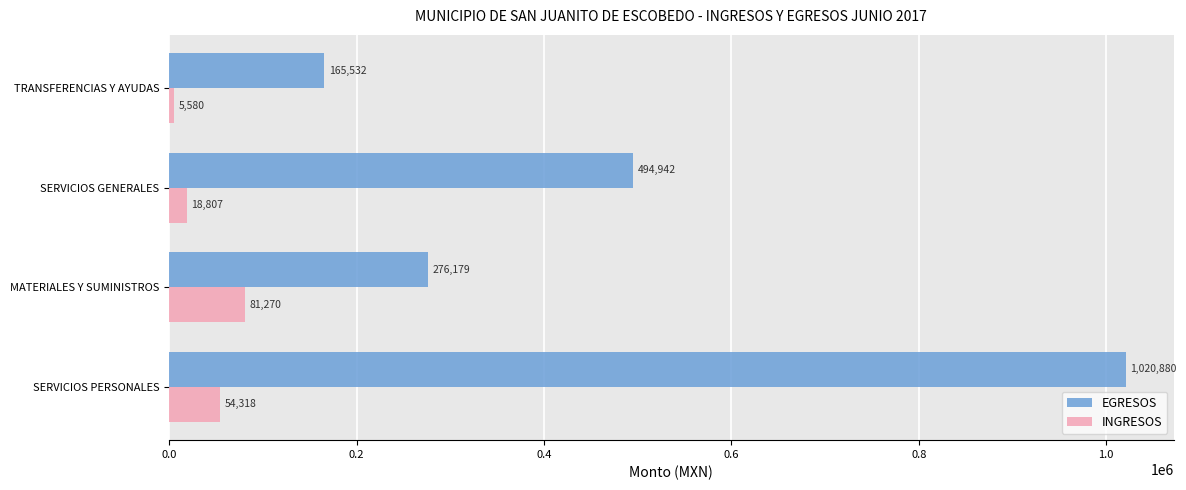

How many series are shown in this chart?

2